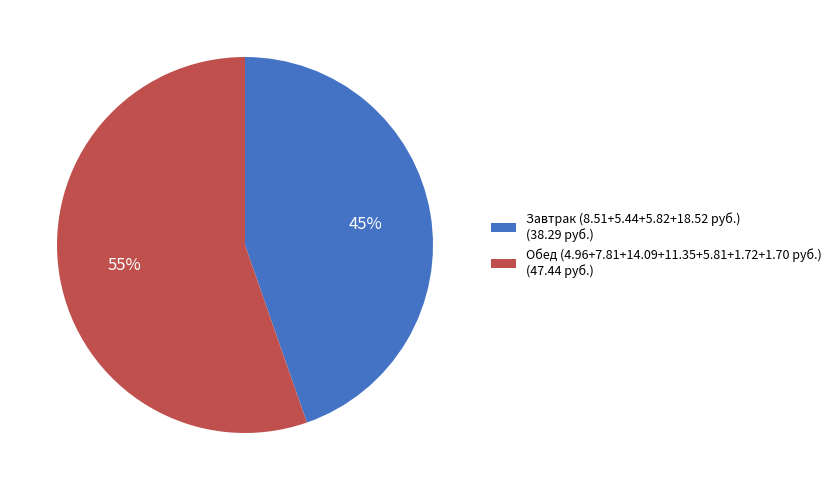

Which category has the smallest portion of the pie?

Завтрак (8.51+5.44+5.82+18.52 руб.) (38.29 руб.)